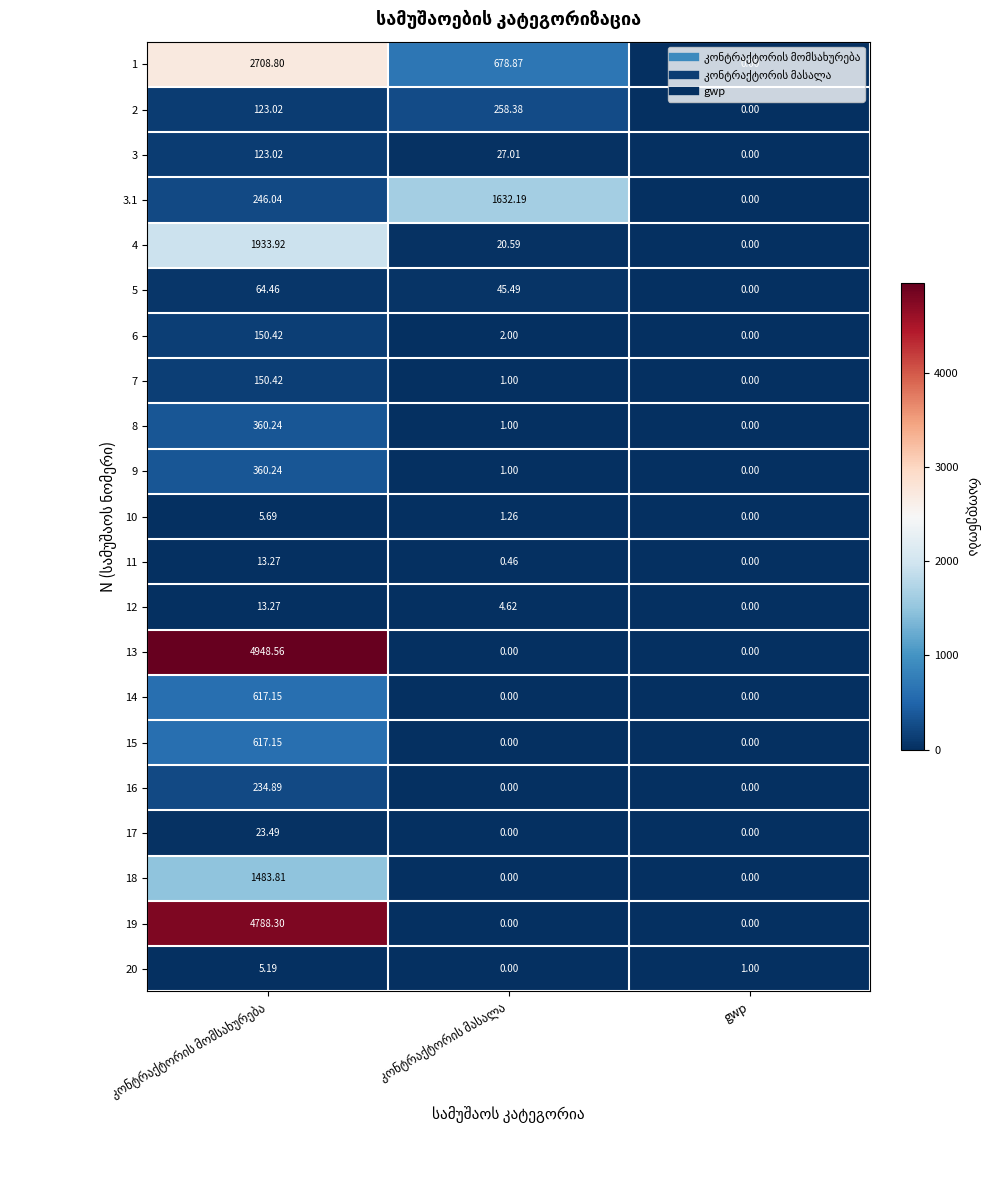

At how many categories does at least one series exceed 1394?

2